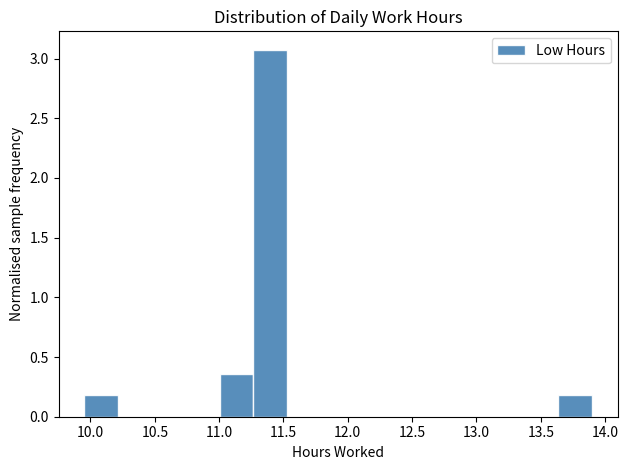

Reading left to right, transcribe this chart: for each bar, give the range it covers on the x-axis and its height. Neither the bar edges nor the heights are printed on the chart, so give them approximately, as read against the axes.

9.95 to 10.20: 0.20
10.20 to 10.50: 0
10.50 to 10.75: 0
10.75 to 11.00: 0
11.00 to 11.25: 0.35
11.25 to 11.55: 3.05
11.55 to 11.80: 0
11.80 to 12.05: 0
12.05 to 12.30: 0
12.30 to 12.60: 0
12.60 to 12.85: 0
12.85 to 13.10: 0
13.10 to 13.35: 0
13.35 to 13.65: 0
13.65 to 13.90: 0.20